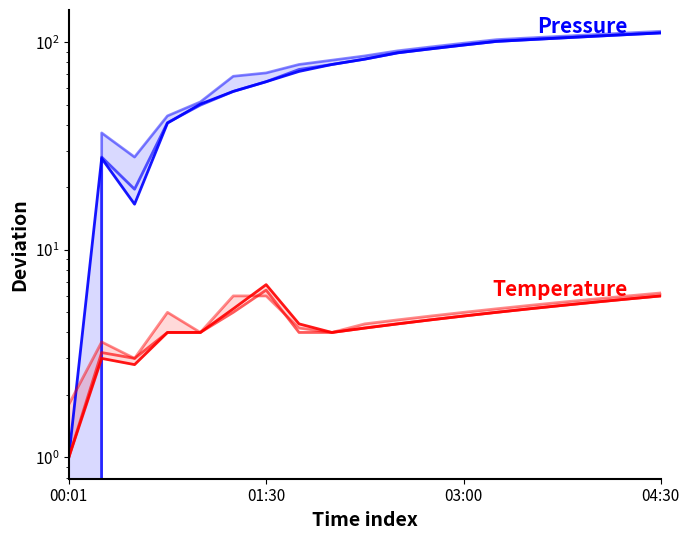

At which label does pressure_1 reach its minimum?

00:01